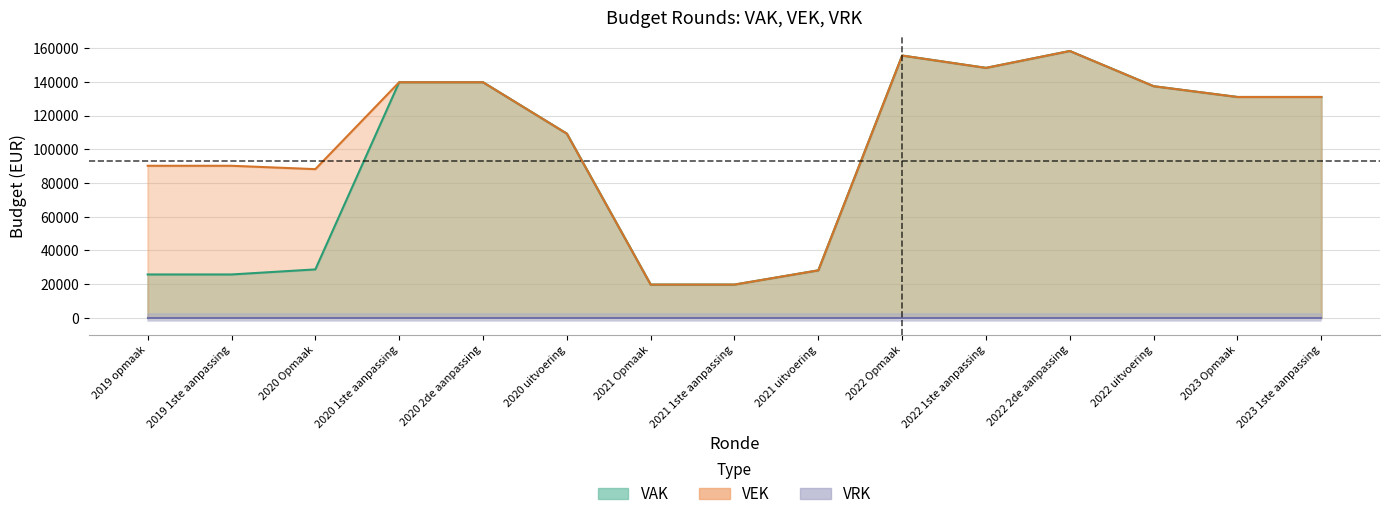

Is it true that VEK equals 148318 at 2020 uitvoering?

False